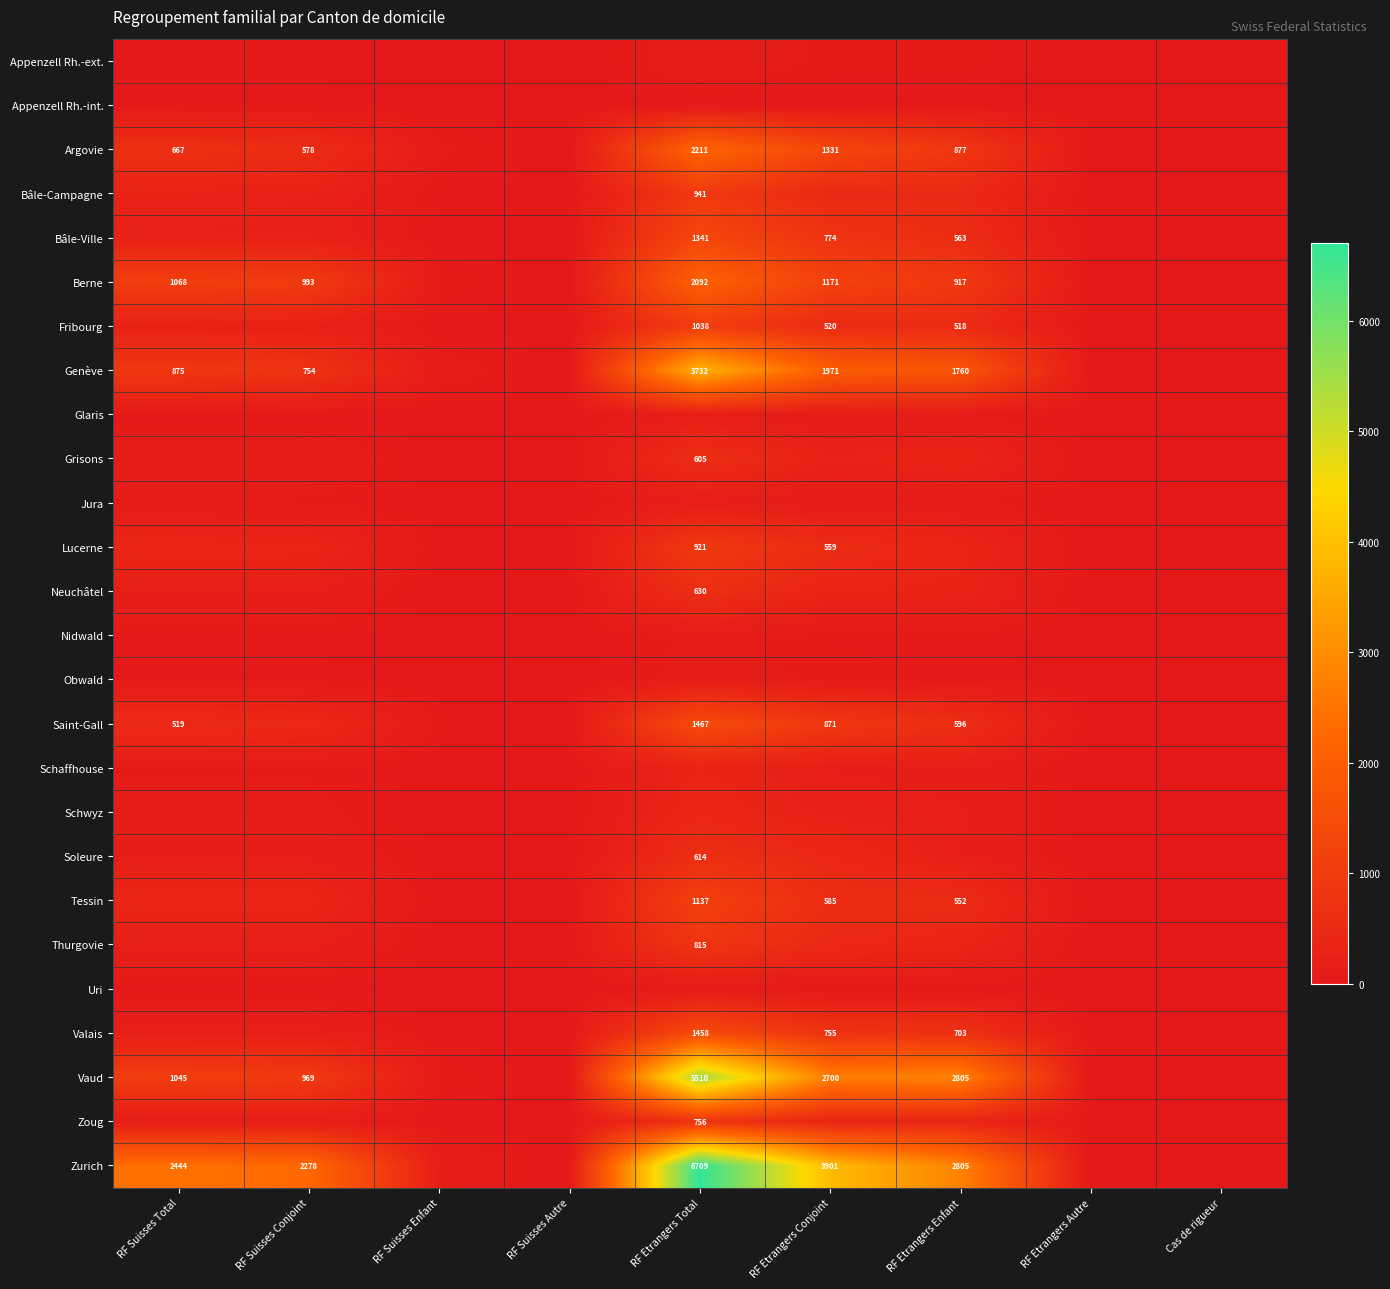

The Zurich series shows 2444 at RF Suisses Total. True or false?

True